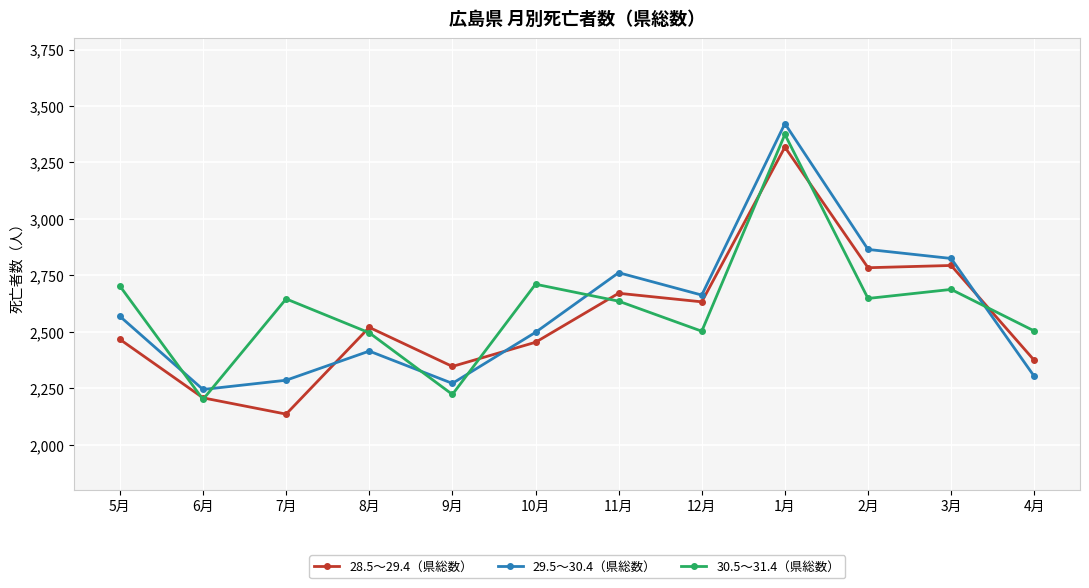

What is the value of the 28.5～29.4（県総数） point at the 12th from the left?

2374